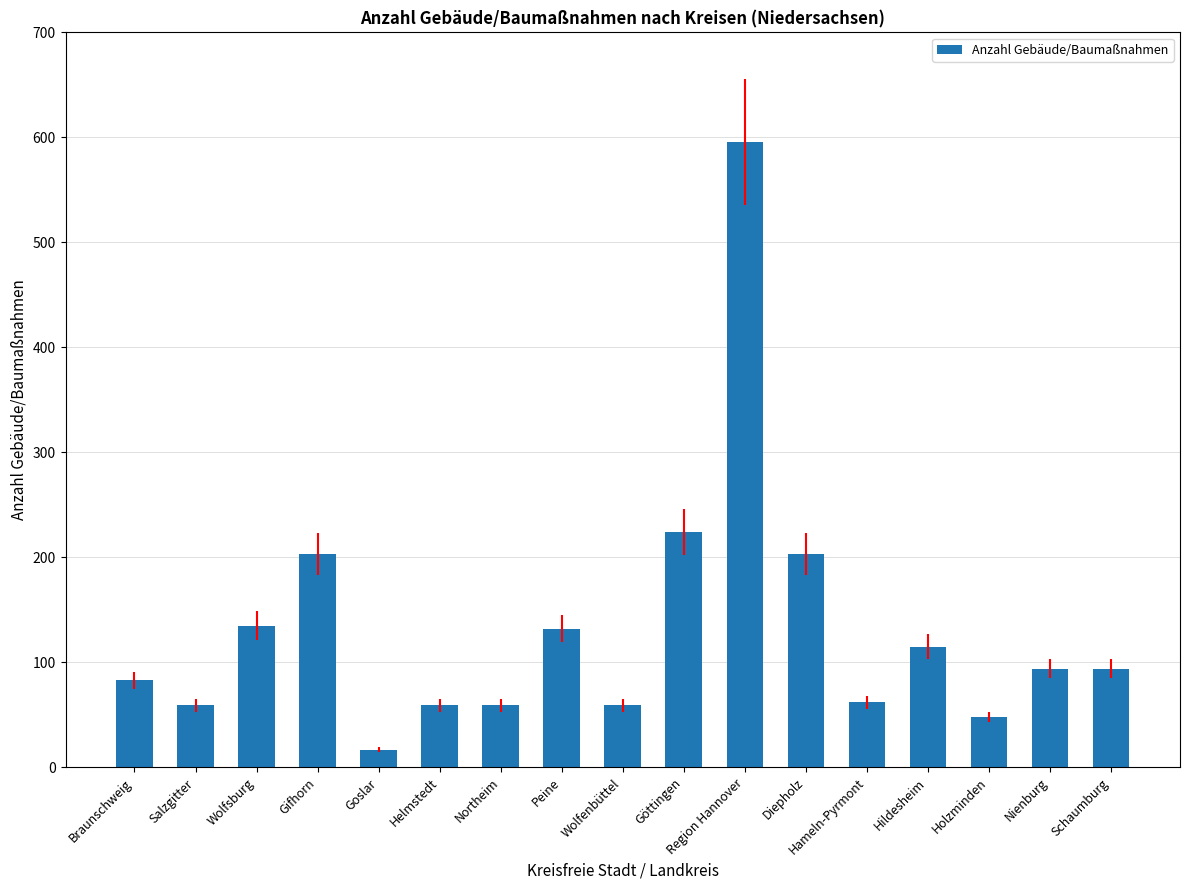

What position from the left is Nienburg?

16